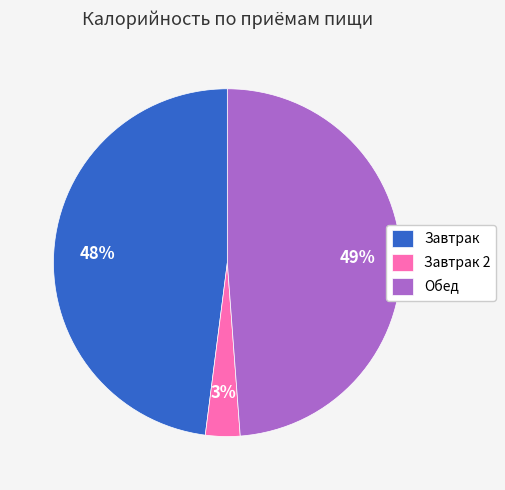

How many slices are in this pie chart?

3